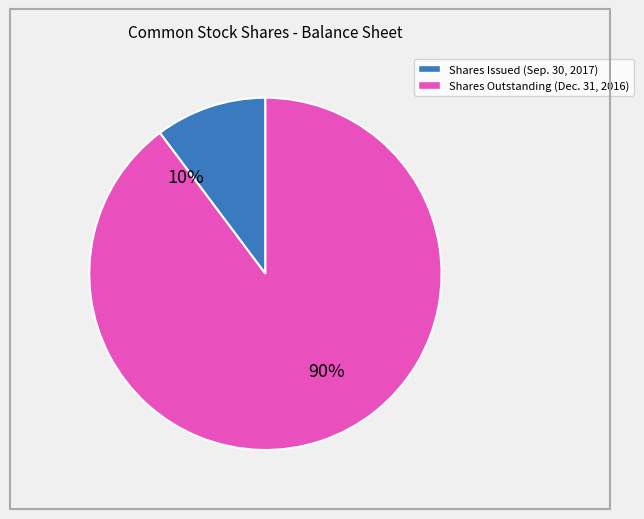

Combined, what portion of the pie is Common stock, shares outstanding (Dec. 31, 2016) and Common stock, shares issued (Sep. 30, 2017)?

100.0%